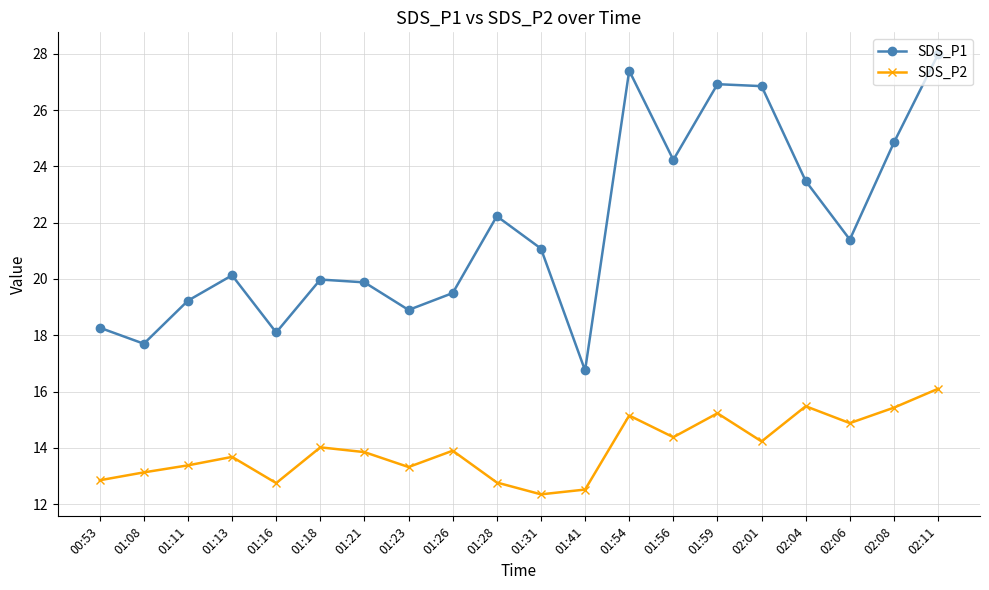

Rank the series by their maximum value, from highest to lowest.

SDS_P1, SDS_P2